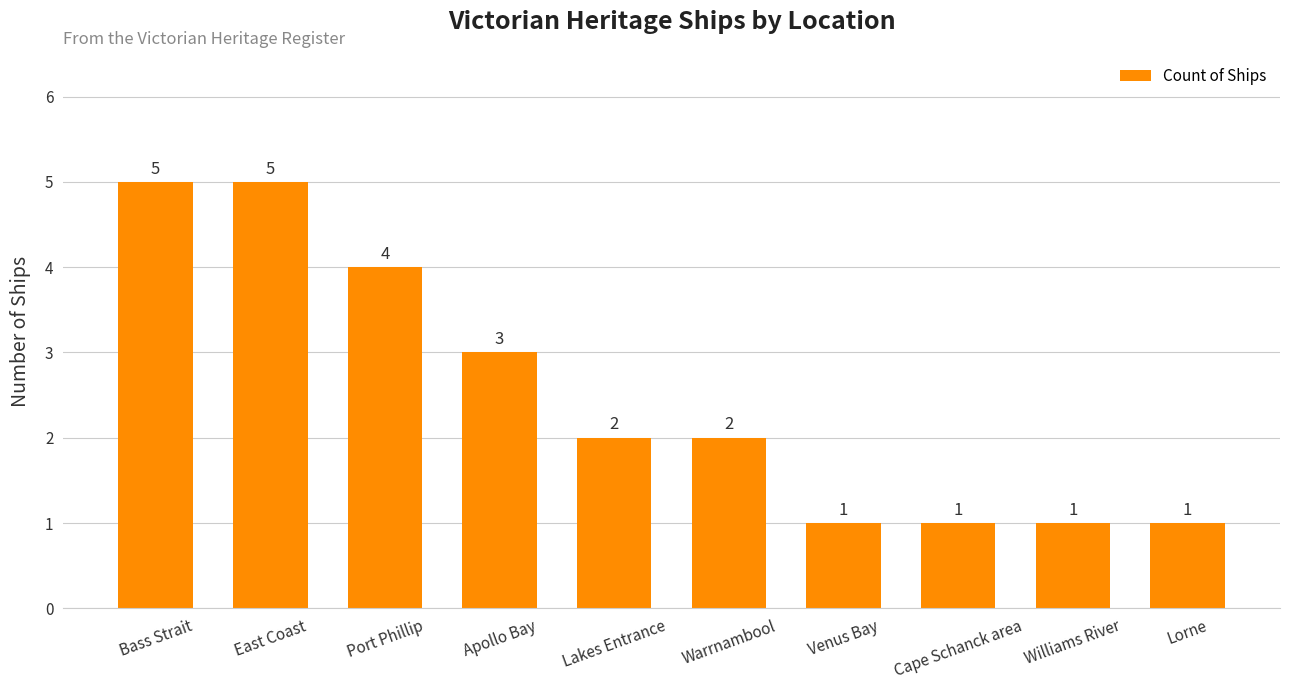

Are the bars grouped side by side (vs. stacked)?

No